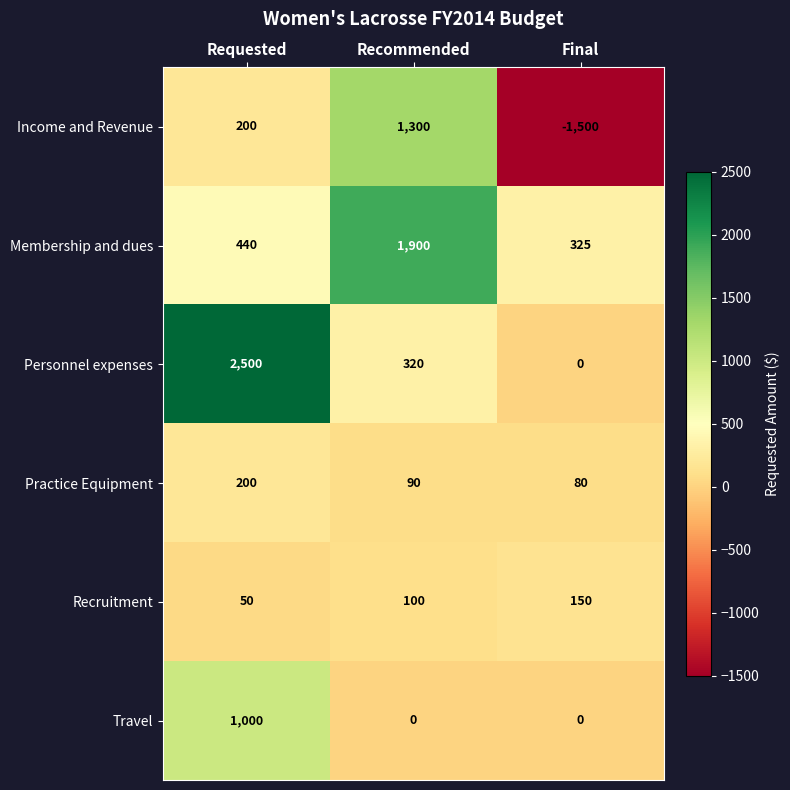

Is it true that Membership and dues equals 1900 at Recommended?

True